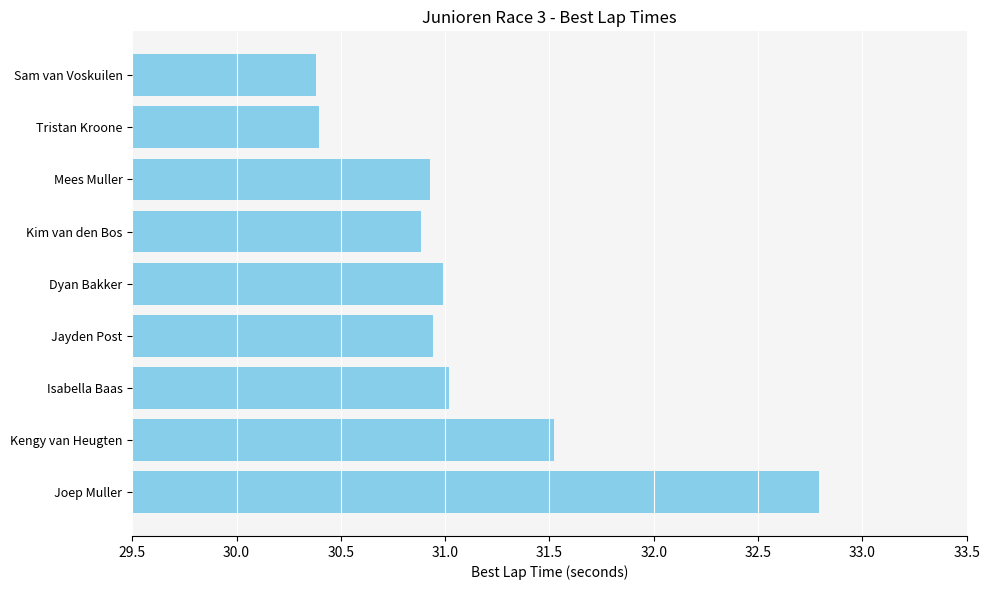

What is the change in value from Mees Muller to Dyan Bakker?

+0.1